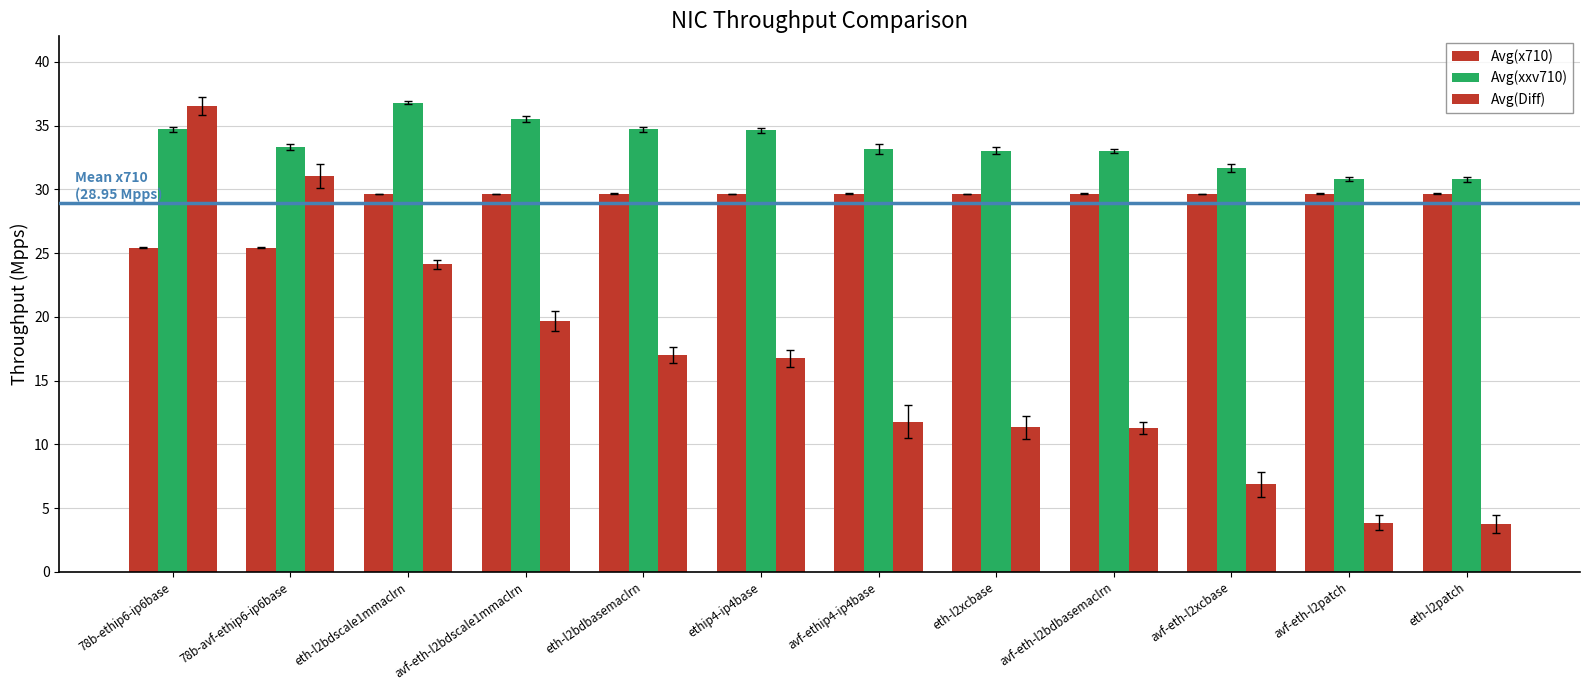

How many data points in Avg(x710) are less than 29?

2